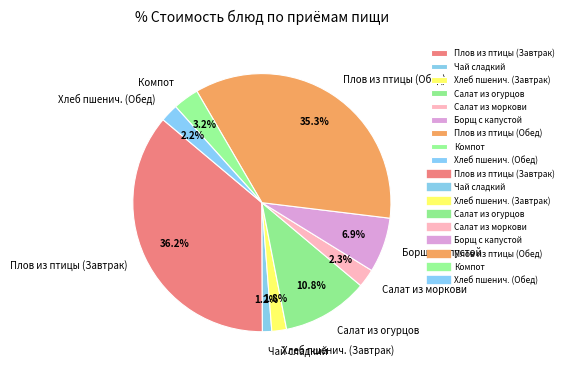

Which category has the smallest portion of the pie?

Чай сладкий